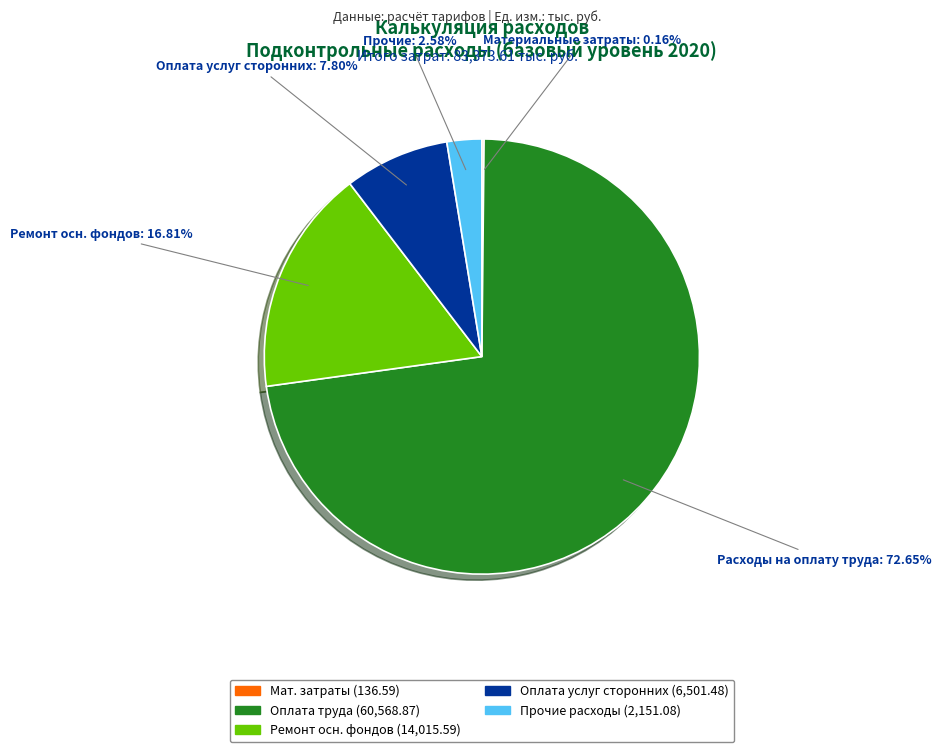

Is there a majority slice in this chart?

Yes